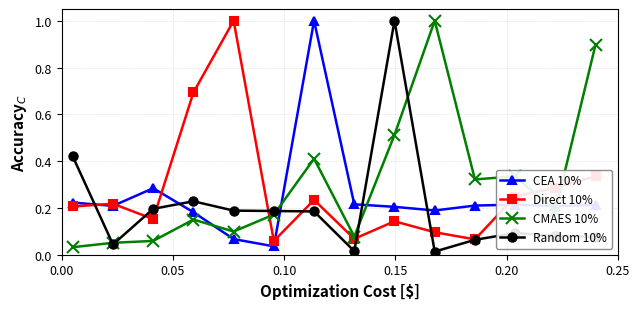

What is the greatest value displayed?

1.0